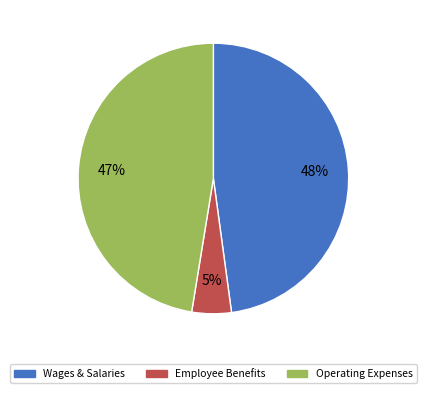

To the nearest percent, what is the difference between the largest and smallest slice percentages?

43%